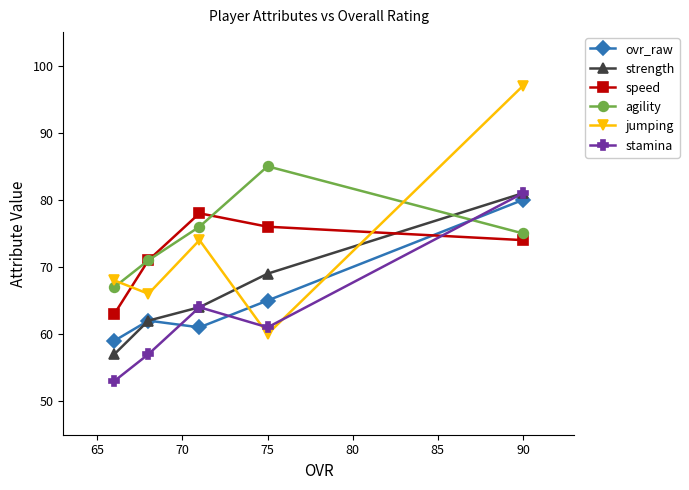

True or false: speed and agility intersect in this chart.

True